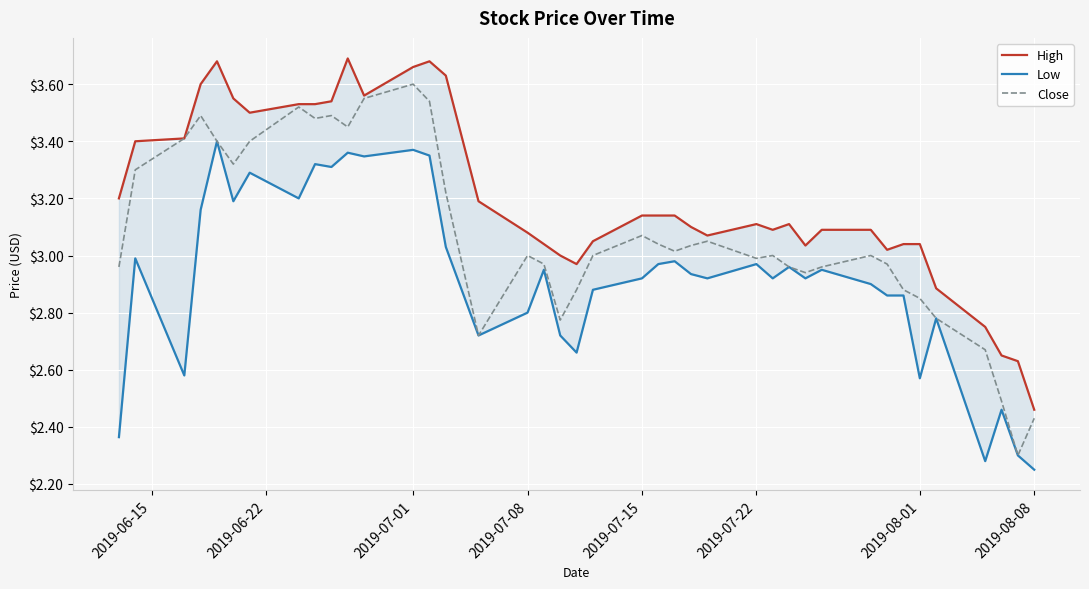

How many series are shown in this chart?

3